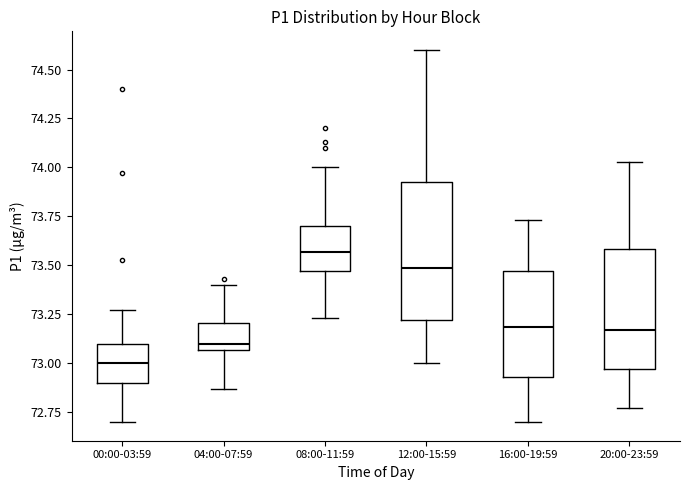

Which box has the highest median line?

08:00-11:59